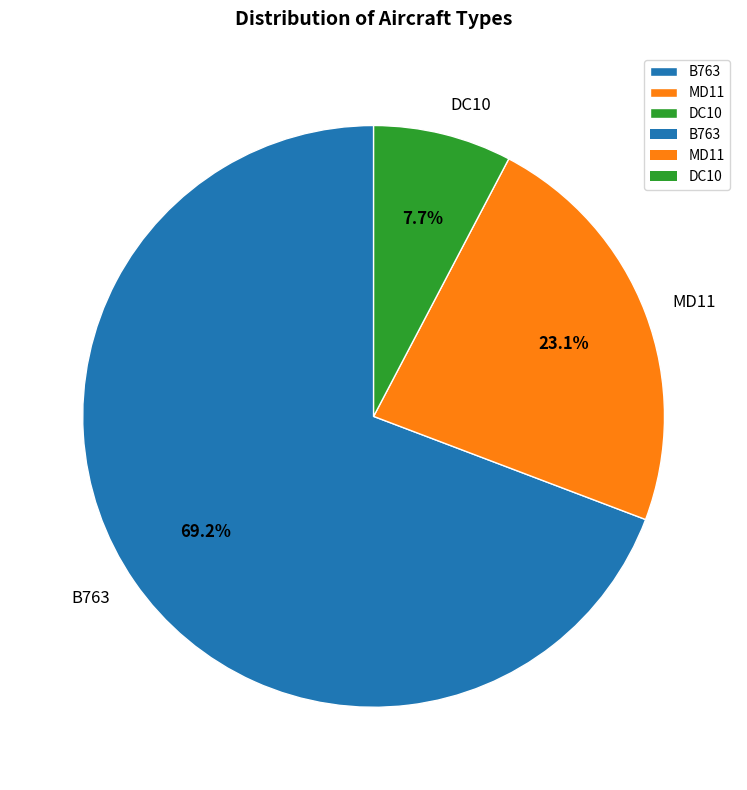

Does DC10 account for over 50% of the chart?

No